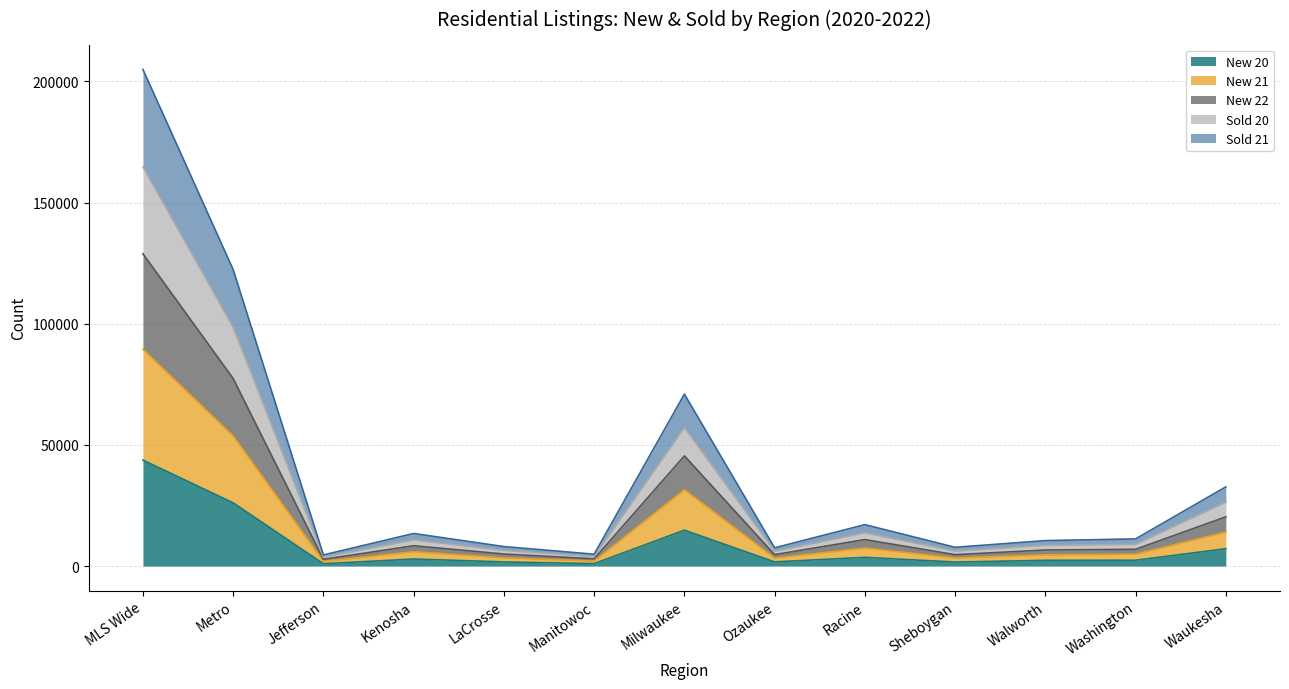

At which label does New 21 reach its minimum?

Jefferson